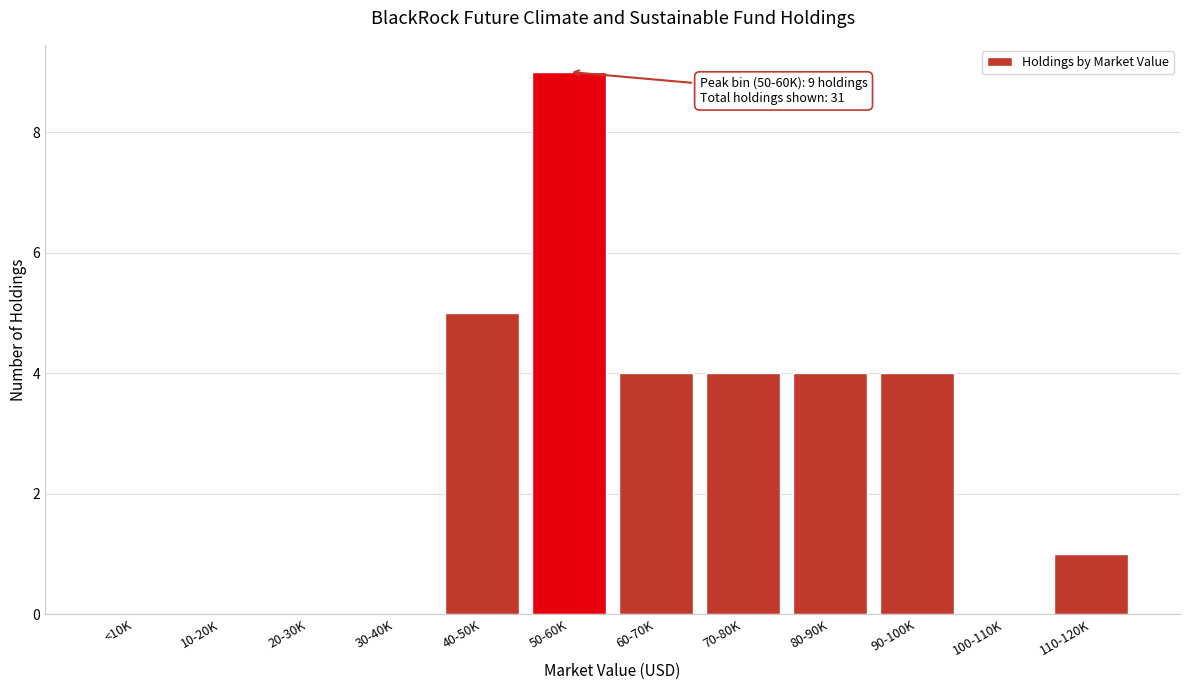

Reading left to right, extract all data points from this chart.

<10K=0	10-20K=0	20-30K=0	30-40K=0	40-50K=5	50-60K=9	60-70K=4	70-80K=4	80-90K=4	90-100K=4	100-110K=0	110-120K=1